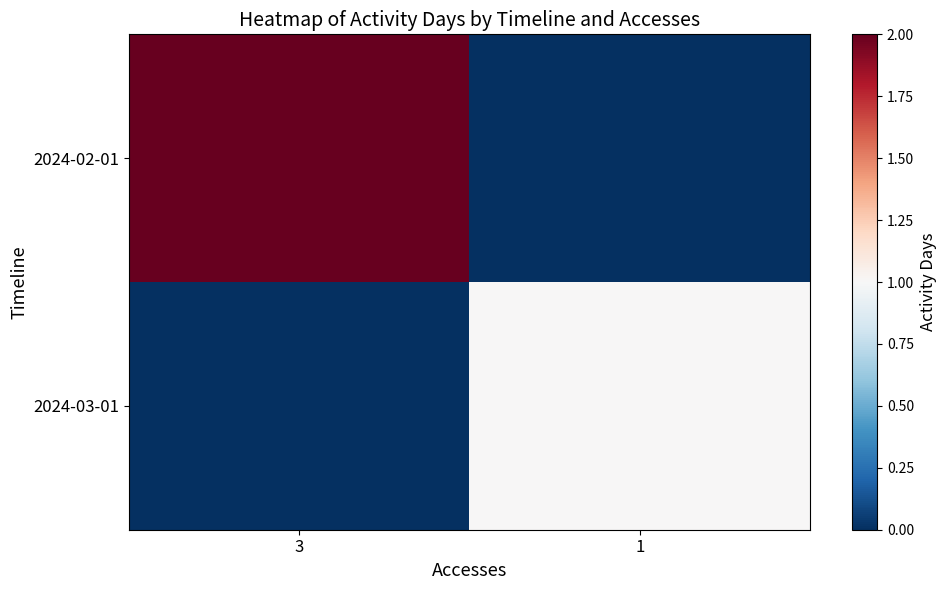

Rank the series by their maximum value, from highest to lowest.

2024-02-01, 2024-03-01